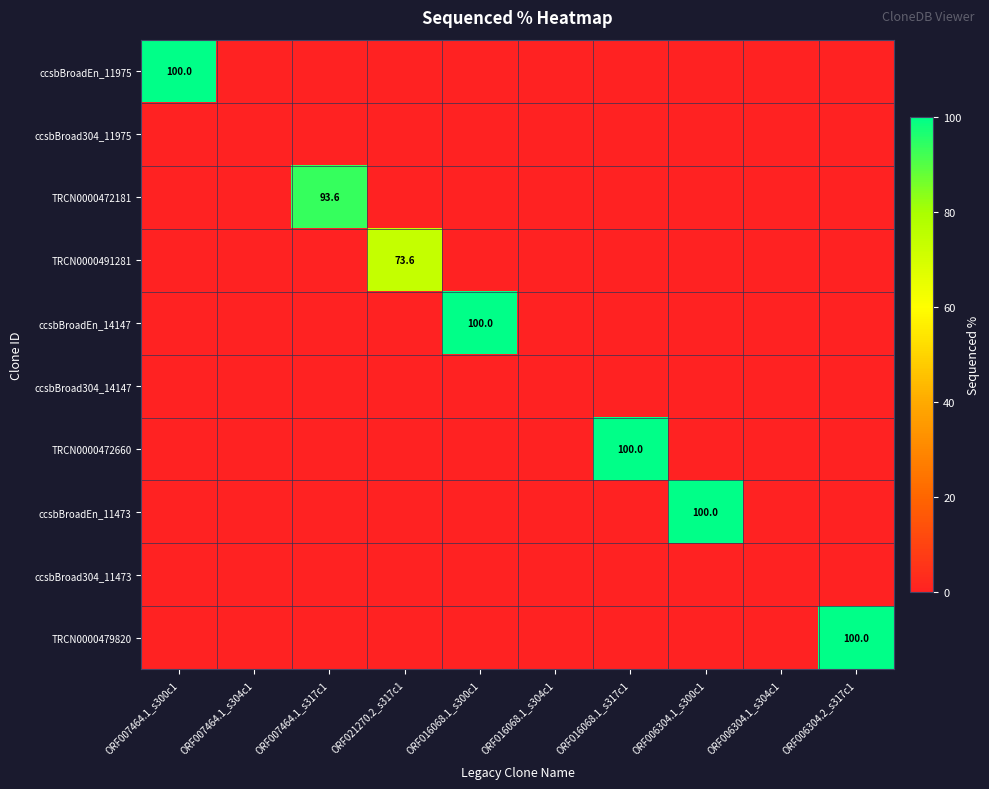

Is it true that TRCN0000472181 equals 93.6 at ORF007464.1_s317c1?

True